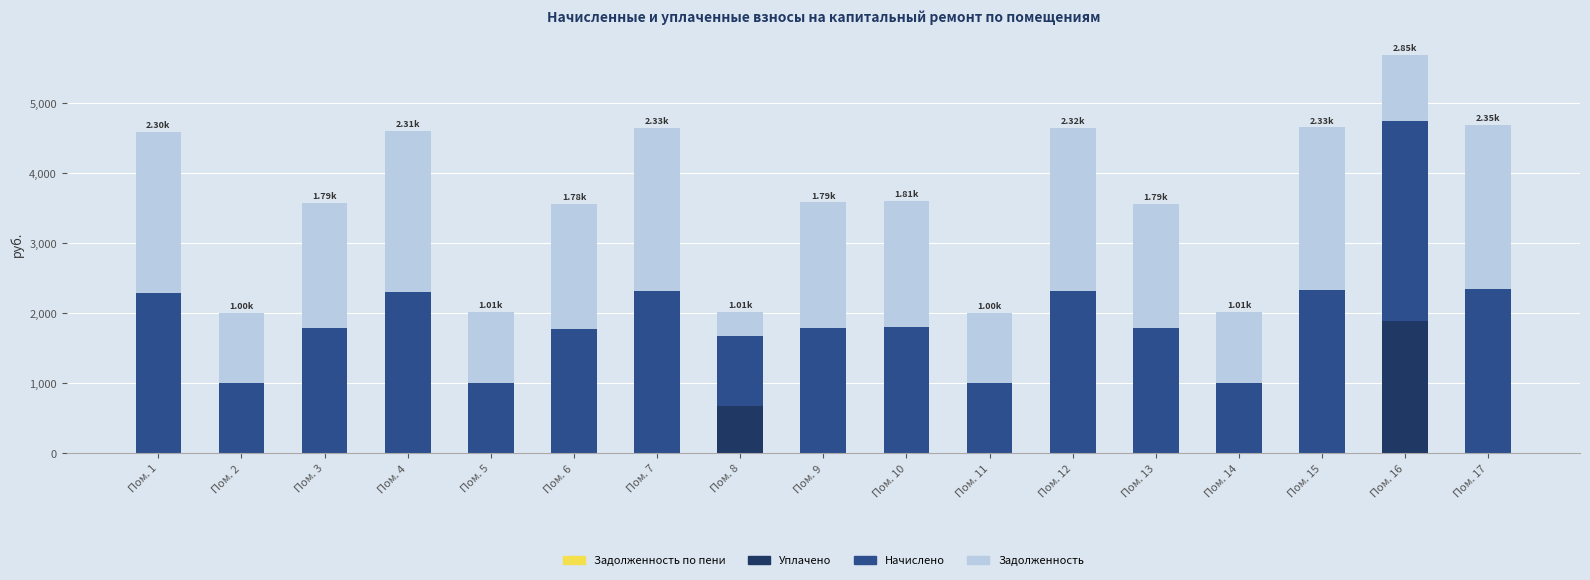

What is the total value across all series at Пом. 11?

2006.9